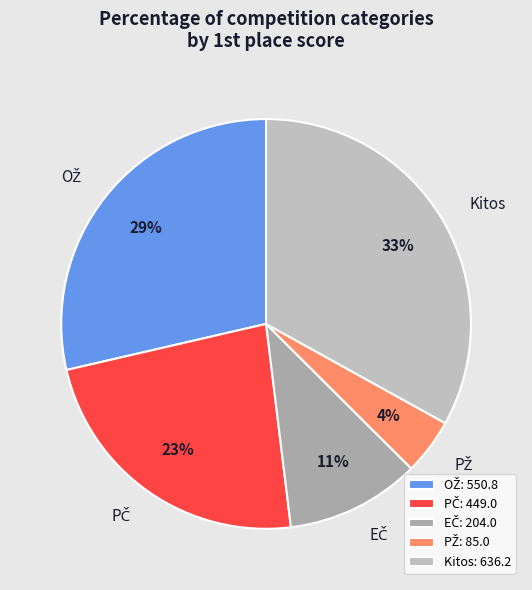

Is it true that Kitos is 19% of the pie?

False